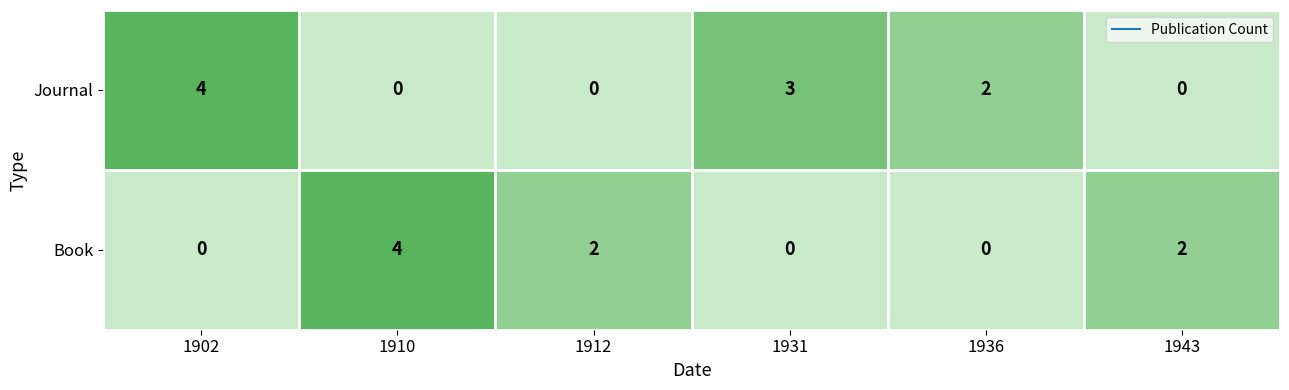

At which label does Book first exceed 2?

1910